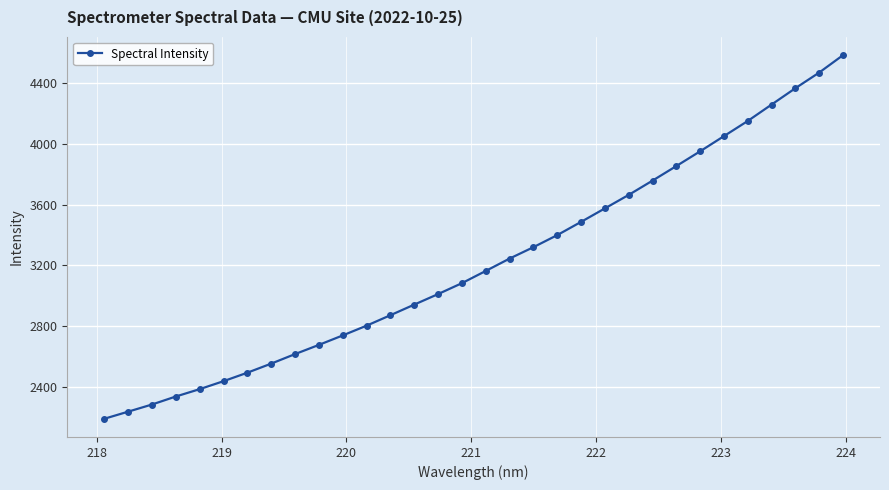

What is the maximum value shown in the chart?

4584.8